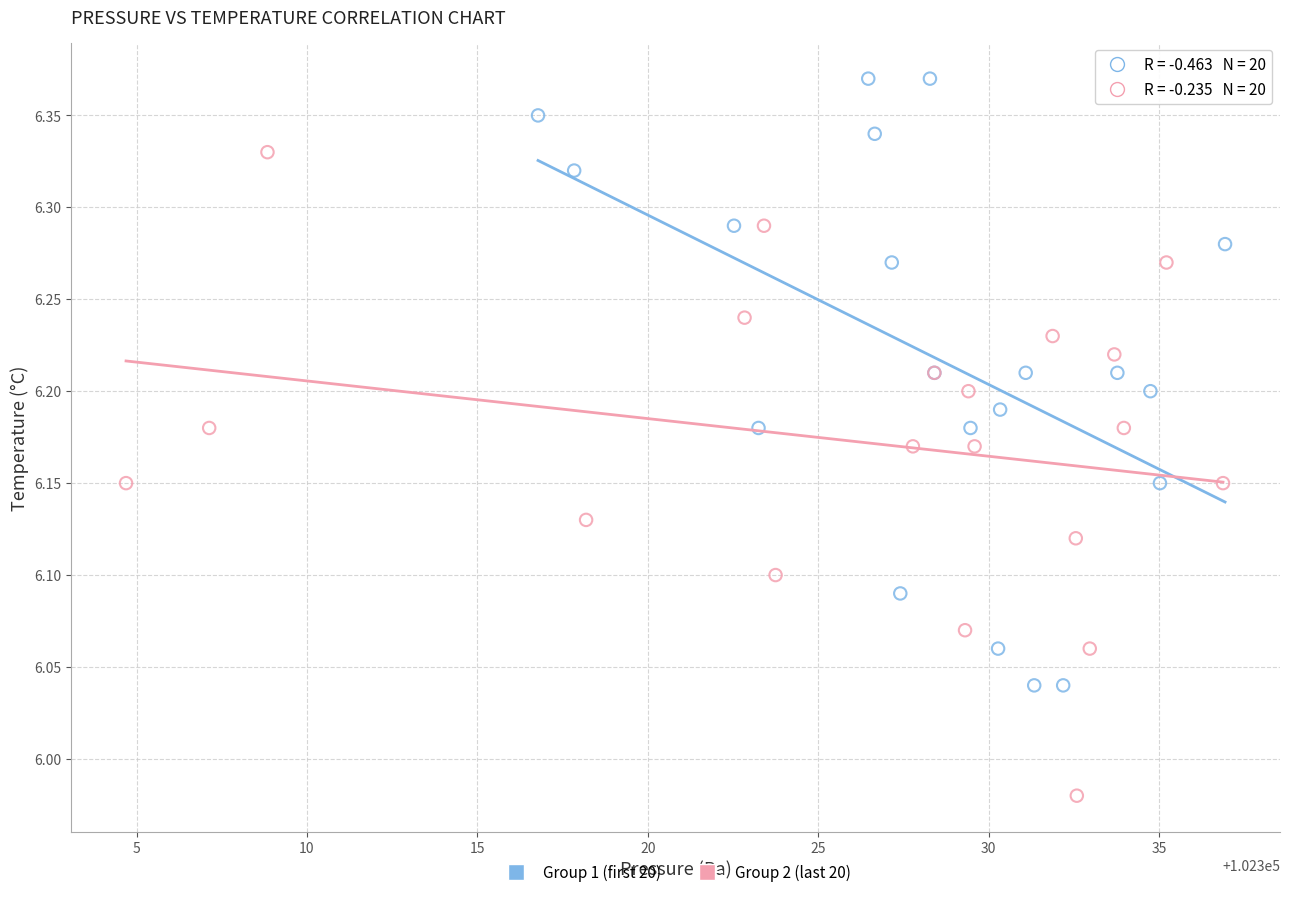

Which series reaches the maximum Y coordinate?

Group 1 (first 20)